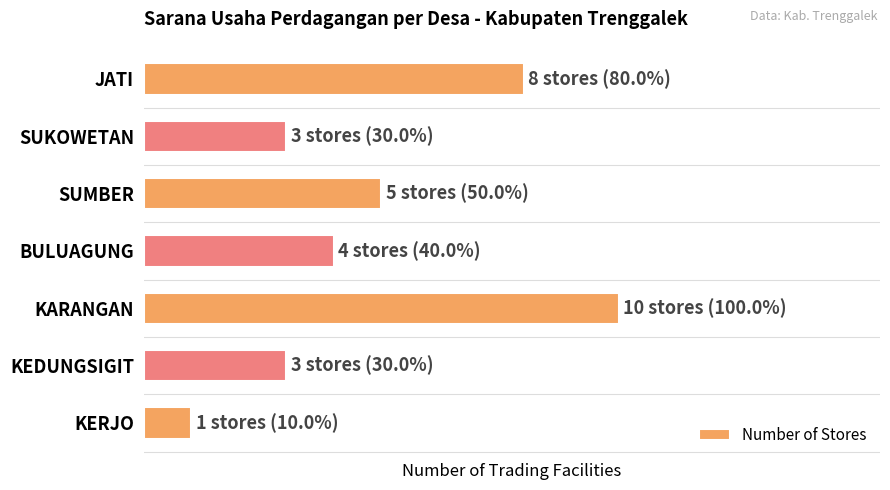

Does the chart contain any negative values?

No